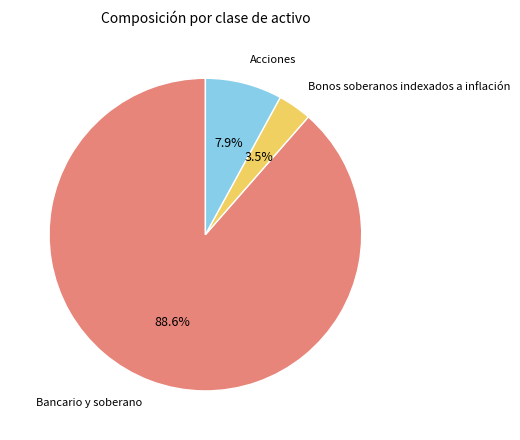

Which category has the biggest portion of the pie?

Bancario y soberano